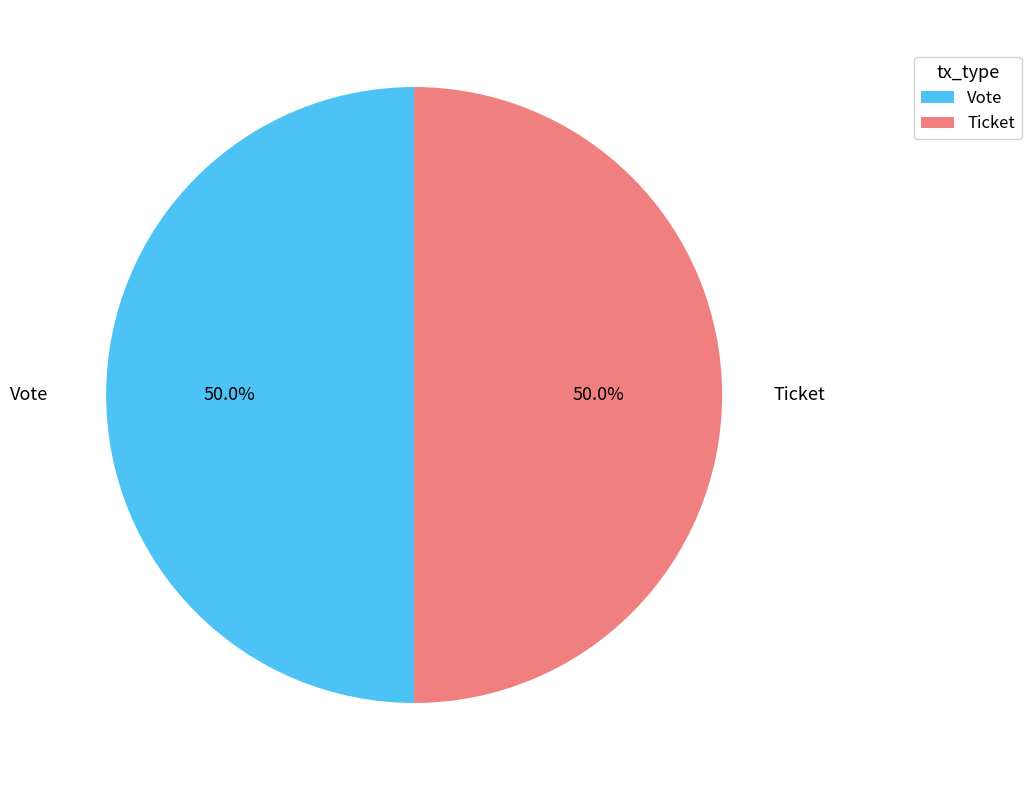

Approximately how many times larger is the value at Ticket compared to Vote?

1.0